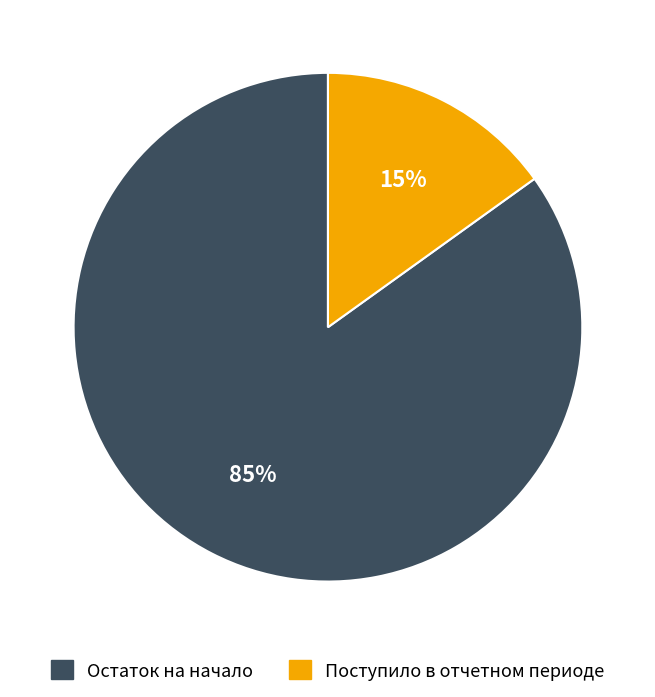

Does any single category account for the majority?

Yes